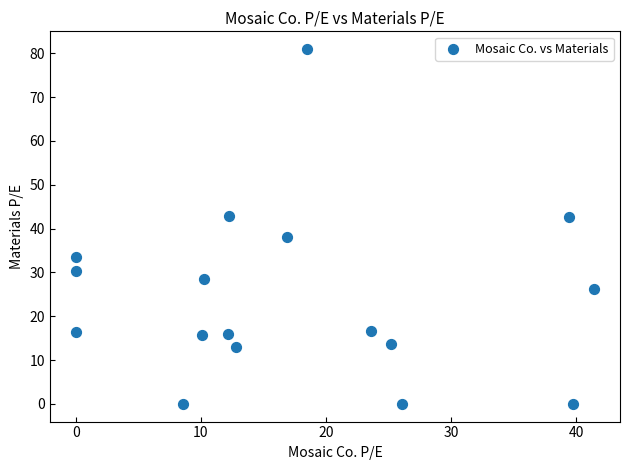

What is the range of X values (max minus min)?

41.4